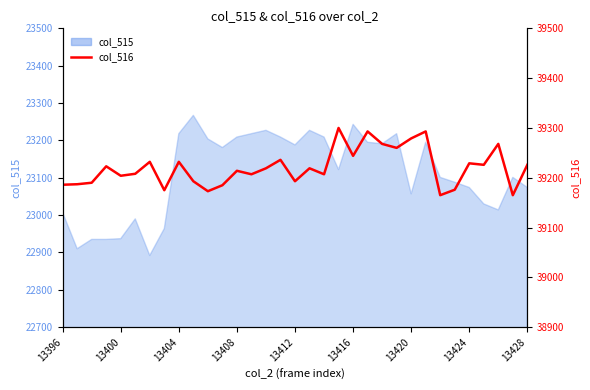

What is the ratio of the value at 29 to the value at 13412?

1.0